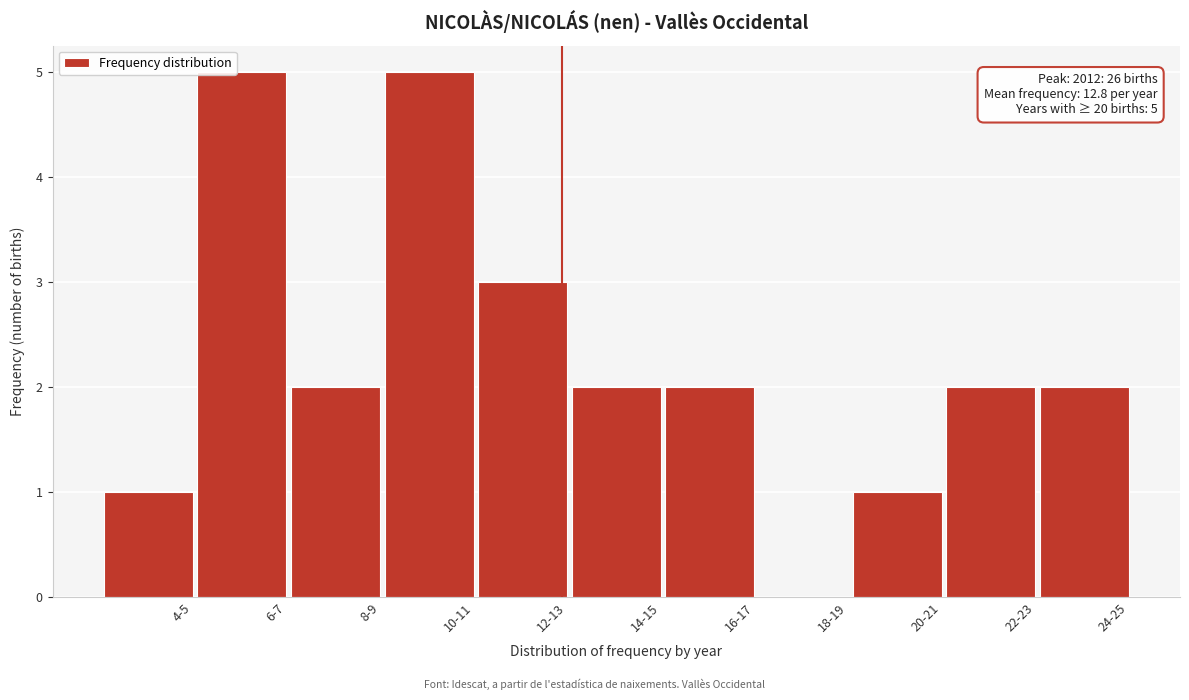

Reading left to right, transcribe all the data shown in this chart.

4-5=1	6-7=5	8-9=2	10-11=5	12-13=3	14-15=2	16-17=2	18-19=0	20-21=1	22-23=2	24-25=2